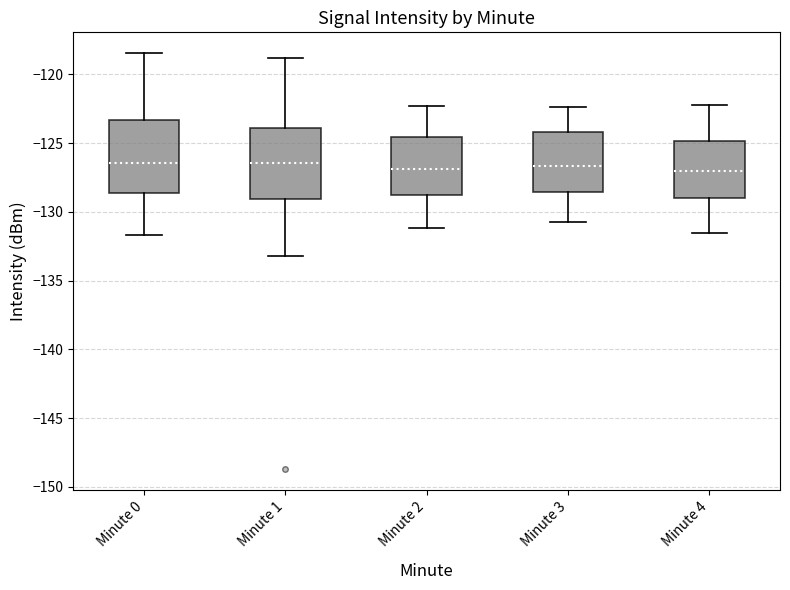

Reading left to right, read every box against the y-axis: the position of its median line, the range the box covers, and the ends of its whiskers. The values are not printed on the chart, so give them approximately, as read against the axis.

Minute 0: median -126.5, box -128.5 to -123.5, whiskers -131.5 to -118.5
Minute 1: median -126.5, box -129.0 to -124.0, whiskers -133.0 to -119.0
Minute 2: median -127.0, box -129.0 to -124.5, whiskers -131.0 to -122.5
Minute 3: median -126.5, box -128.5 to -124.0, whiskers -130.5 to -122.5
Minute 4: median -127.0, box -129.0 to -125.0, whiskers -131.5 to -122.0